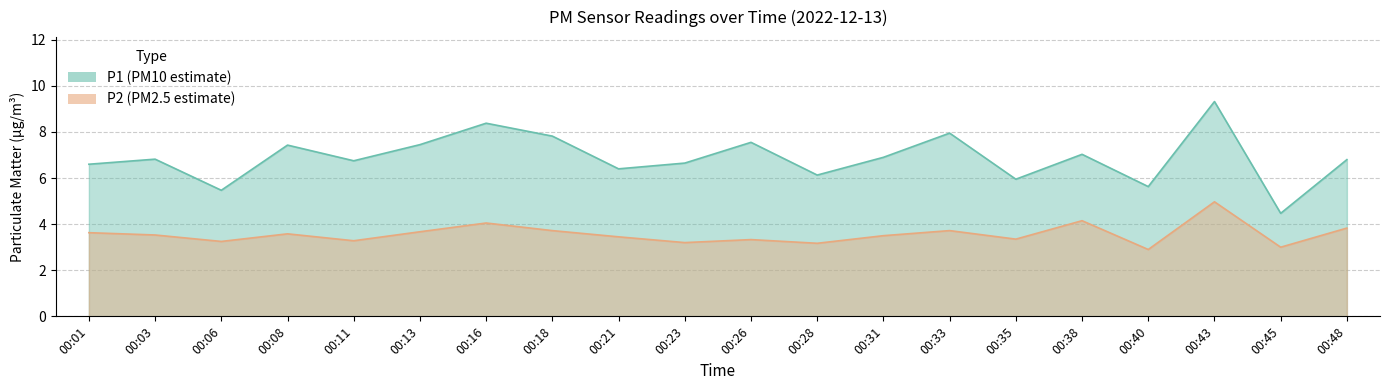

What is the sum of the P2 values at 00:16 and 00:45?

7.0